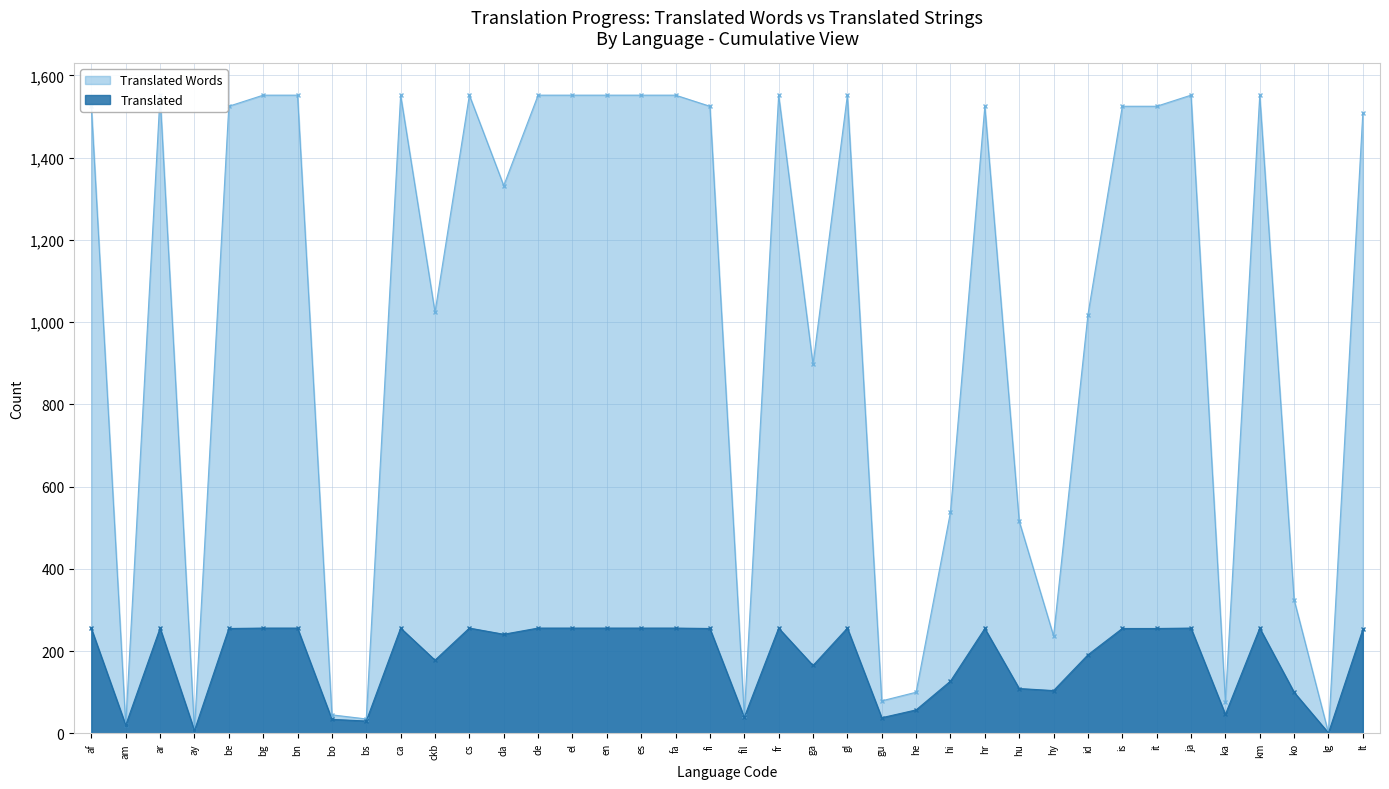

Reading left to right, extract all data points from this chart.

Translated Words: 1525	20	1552	7	1525	1552	1552	45	35	1552	1024	1552	1332	1552	1552	1552	1552	1552	1525	43	1552	897	1552	79	100	538	1525	516	237	1018	1525	1525	1552	77	1552	325	1	1509
Translated: 255	20	256	7	255	256	256	34	30	256	178	256	241	256	256	256	256	256	255	39	256	165	256	38	57	127	255	109	104	191	255	255	256	46	256	100	1	253